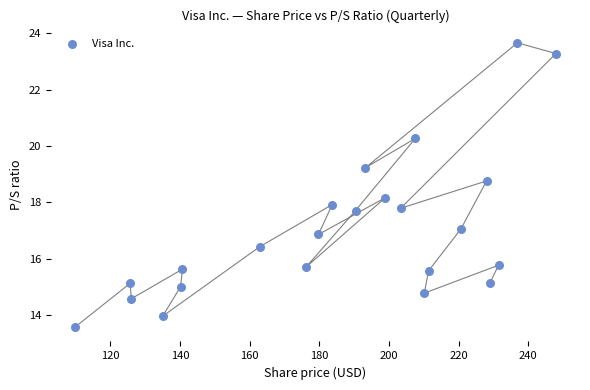

What is the range of X values (max minus min)?

138.1